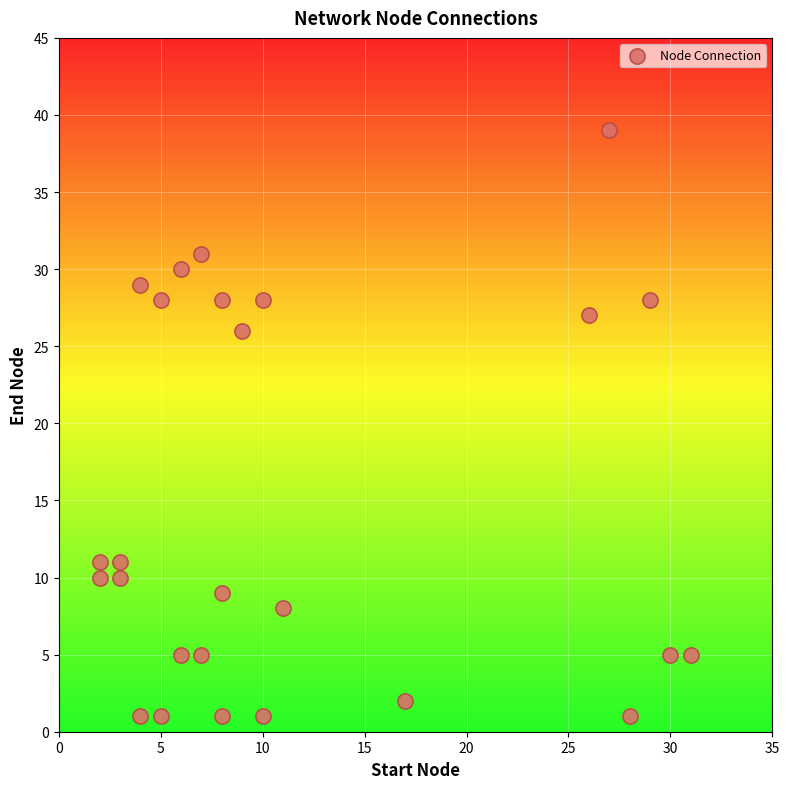

What Y value in the scatter plot is closest to 20?

26